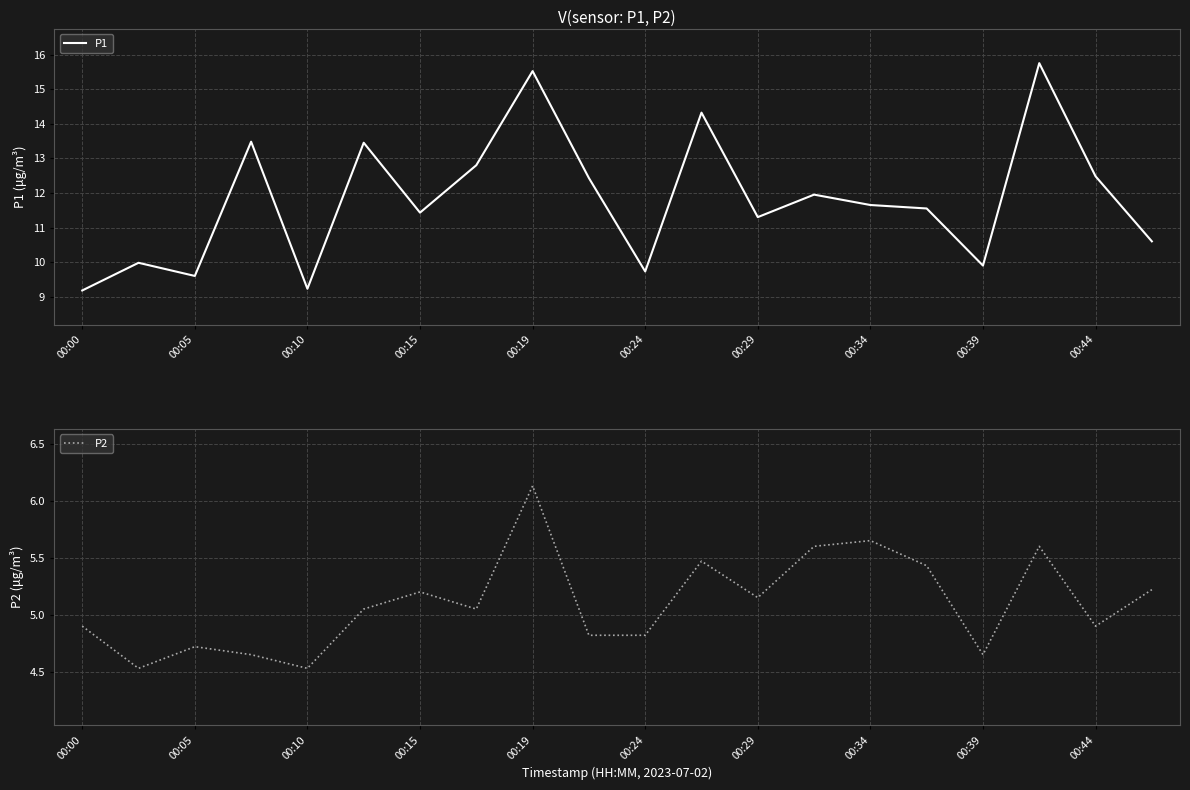

Rank the series by their maximum value, from highest to lowest.

P1, P2